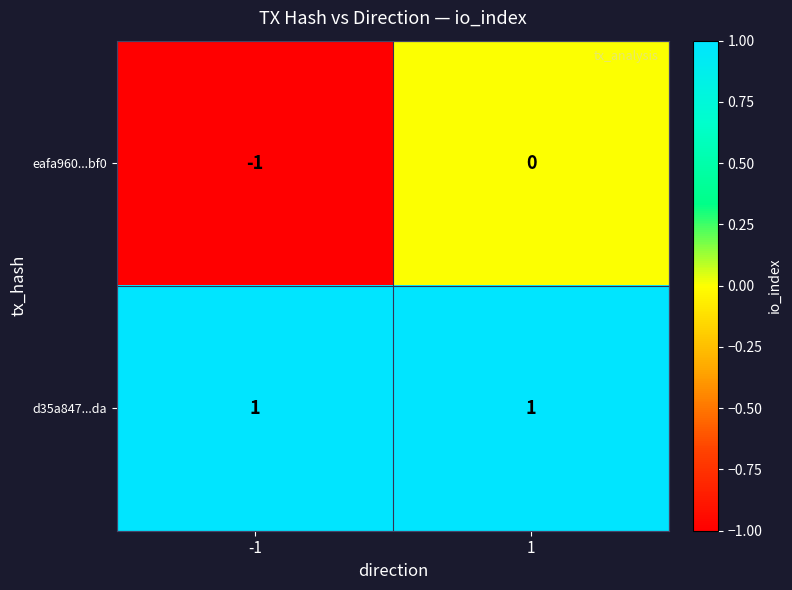

Which series changed the most between -1 and 1?

eafa960...bf0